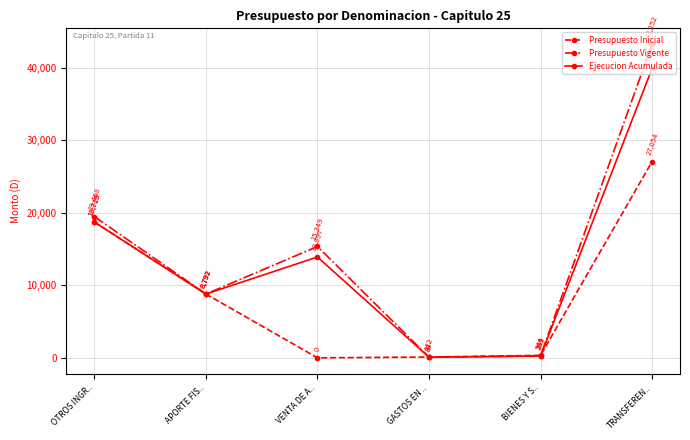

How many lines are shown in the chart?

3